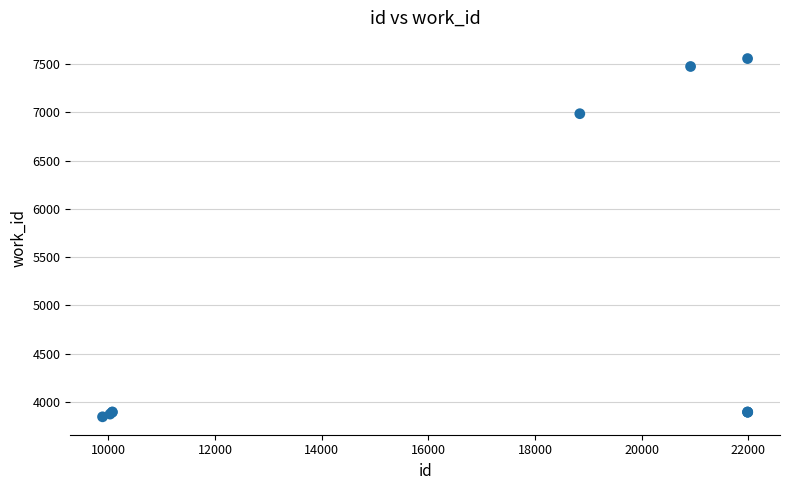

What Y value in the scatter plot is closest to 5700?

6985